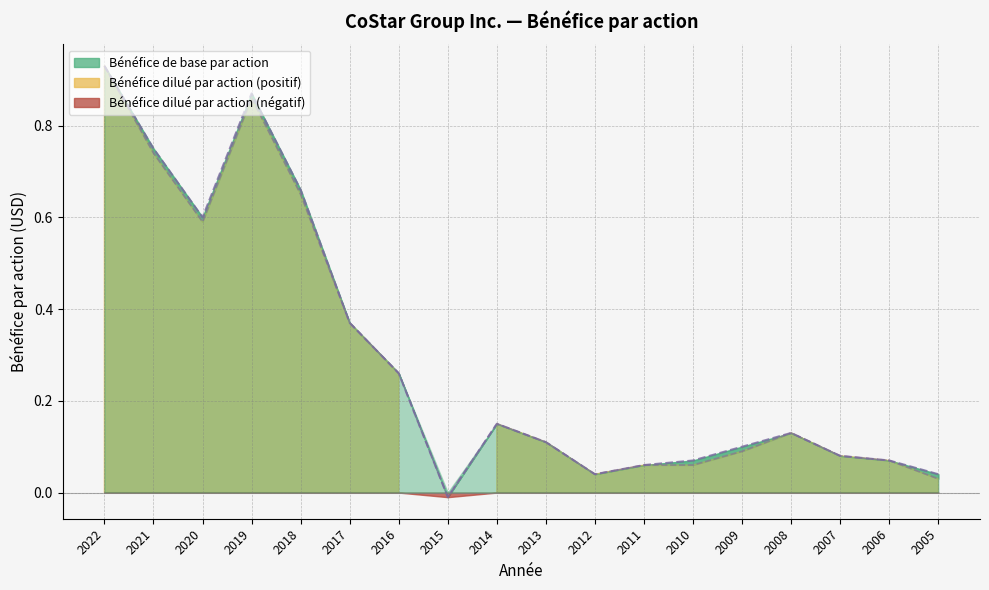

Rank the categories by Bénéfice dilué par action value from highest to lowest.

2022, 2019, 2021, 2018, 2020, 2017, 2016, 2014, 2008, 2013, 2009, 2007, 2006, 2011, 2010, 2012, 2005, 2015